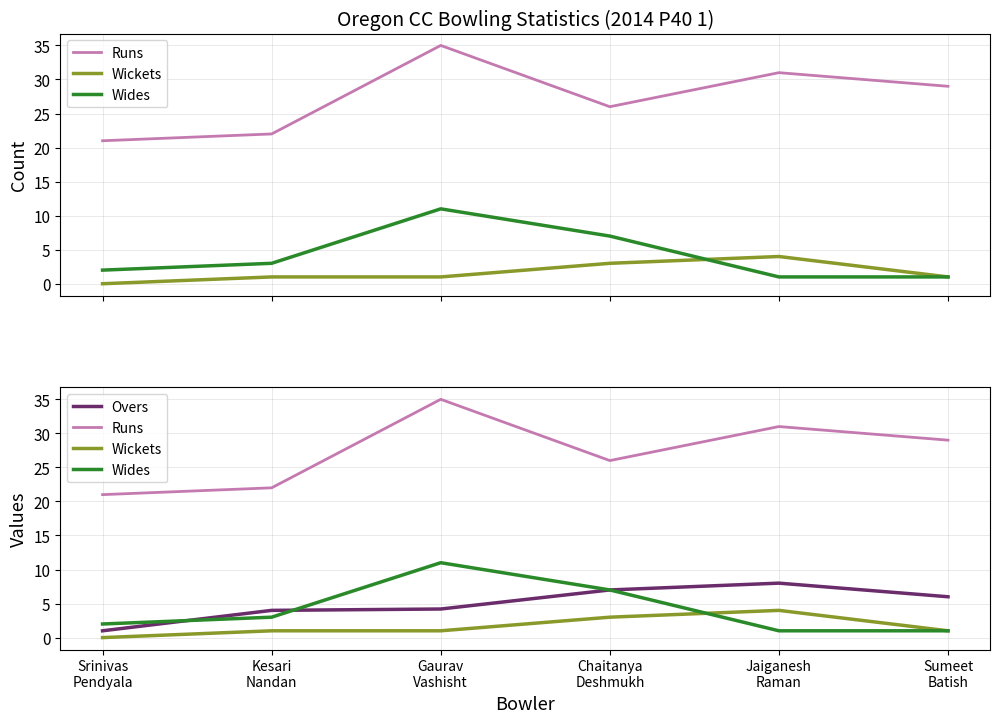

What is the label of the 5th point from the left?

Jaiganesh
Raman